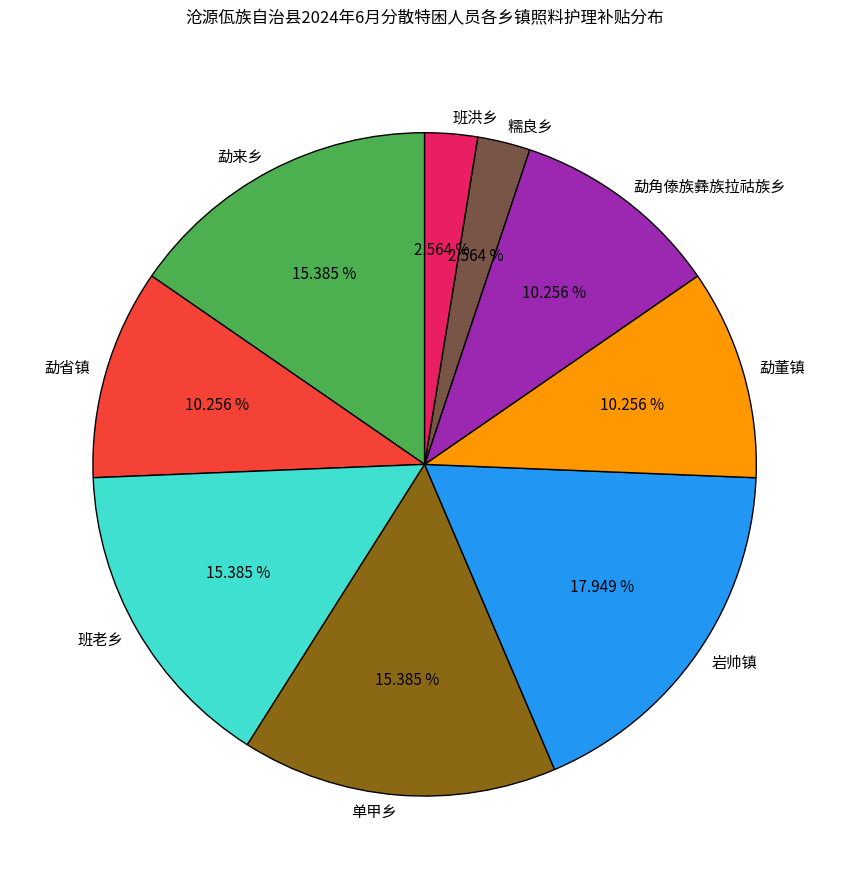

True or false: 班老乡 accounts for 1% of the total.

False